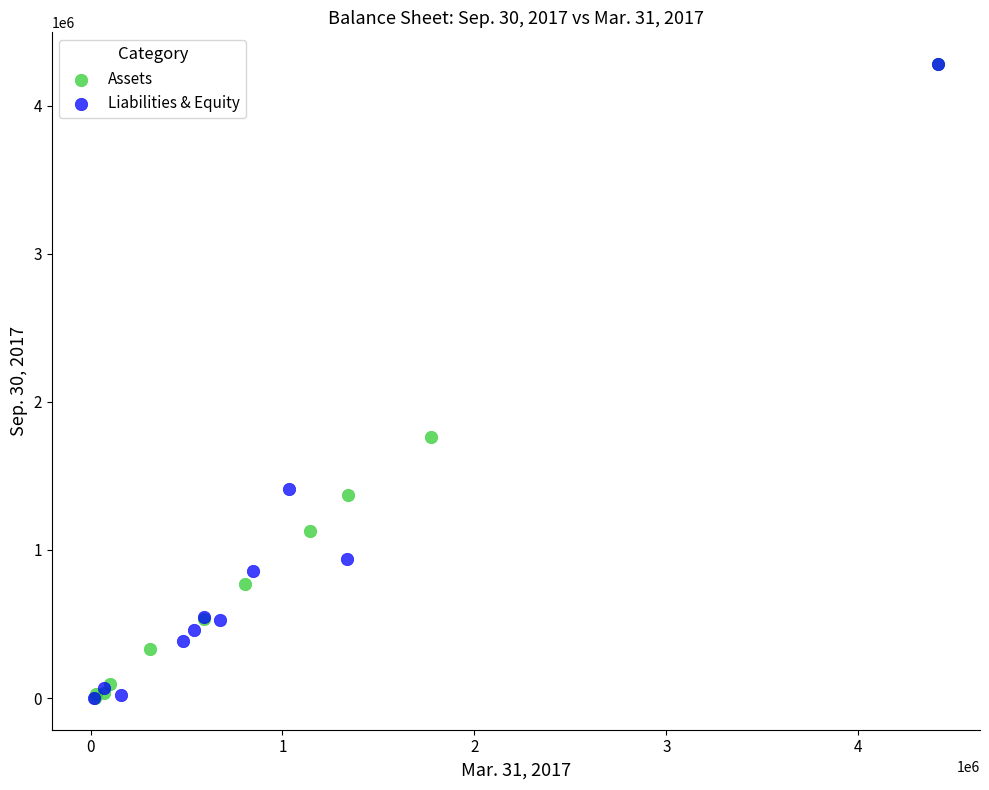

What are all the series names shown in the legend?

Assets, Liabilities & Equity